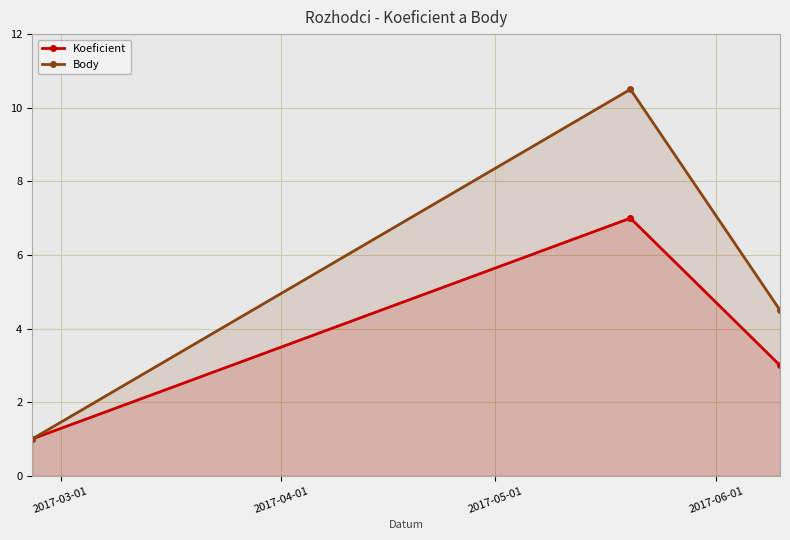

What is the smallest value displayed?

1.0